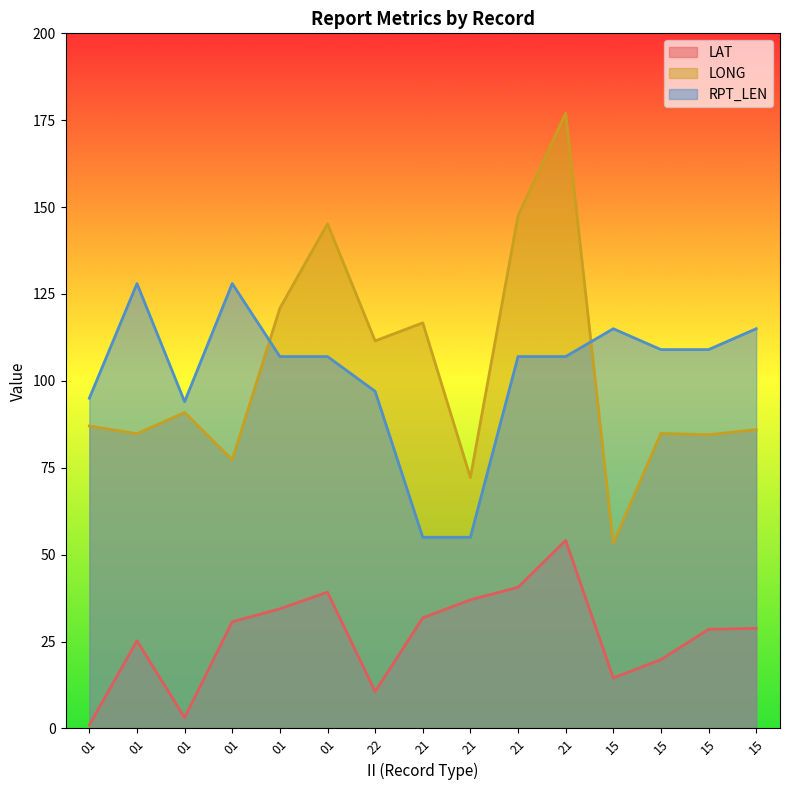

Between 15 and 01, which is larger?

01